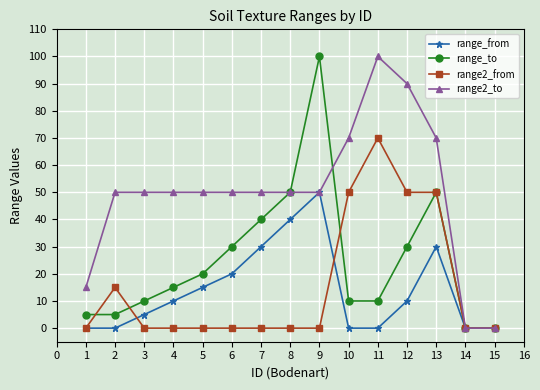

How many categories are shown in the chart?

15